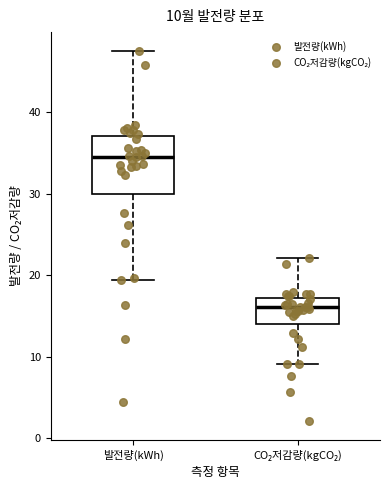

Which box is the tallest, from its lower edge to its upper edge?

발전량(kWh)